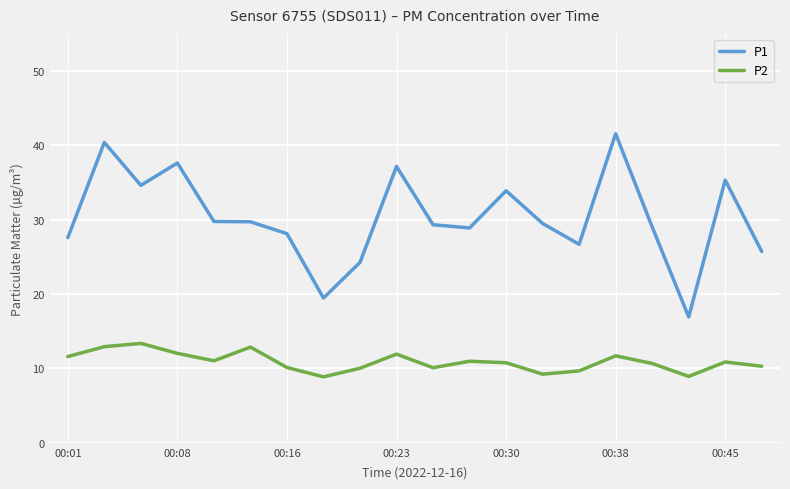

True or false: P1 and P2 cross at least once.

False